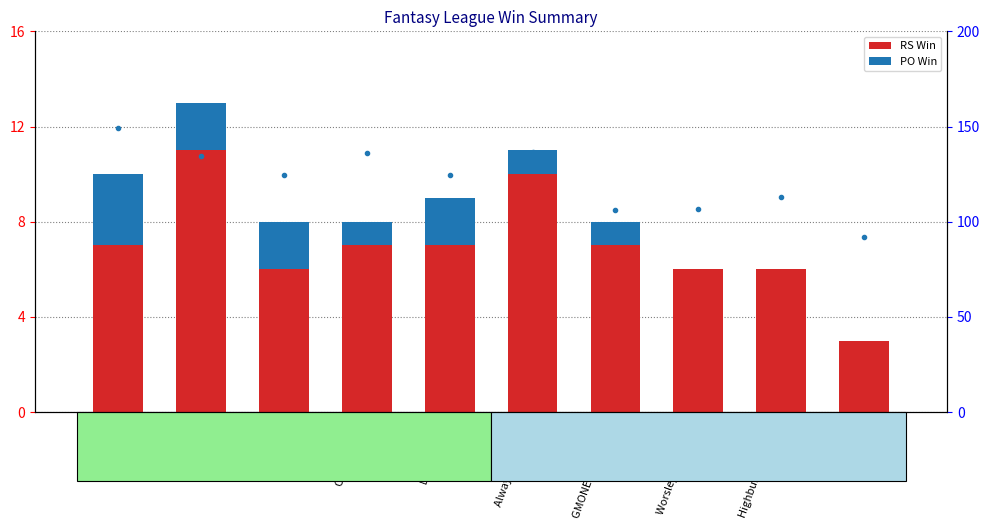

Reading left to right, extract all data points from this chart.

RS Win: Wizards=7.0	DONK=11.0	White Trash=6.0	Chuck Norris=7.0	DawgPound=7.0	Always Next Year=10.0	GMONEY MONGERS=7.0	Worsley Suck Balls=6.0	Highbury Hilltakers=6.0	Crazy Juice=3.0
PO Win: Wizards=3.0	DONK=2.0	White Trash=2.0	Chuck Norris=1.0	DawgPound=2.0	Always Next Year=1.0	GMONEY MONGERS=1.0	Worsley Suck Balls=0.0	Highbury Hilltakers=0.0	Crazy Juice=0.0
Wk Pts High: Wizards=149.0	DONK=134.3	White Trash=124.4	Chuck Norris=135.9	DawgPound=124.6	Always Next Year=136.5	GMONEY MONGERS=106.2	Worsley Suck Balls=106.4	Highbury Hilltakers=112.8	Crazy Juice=91.9